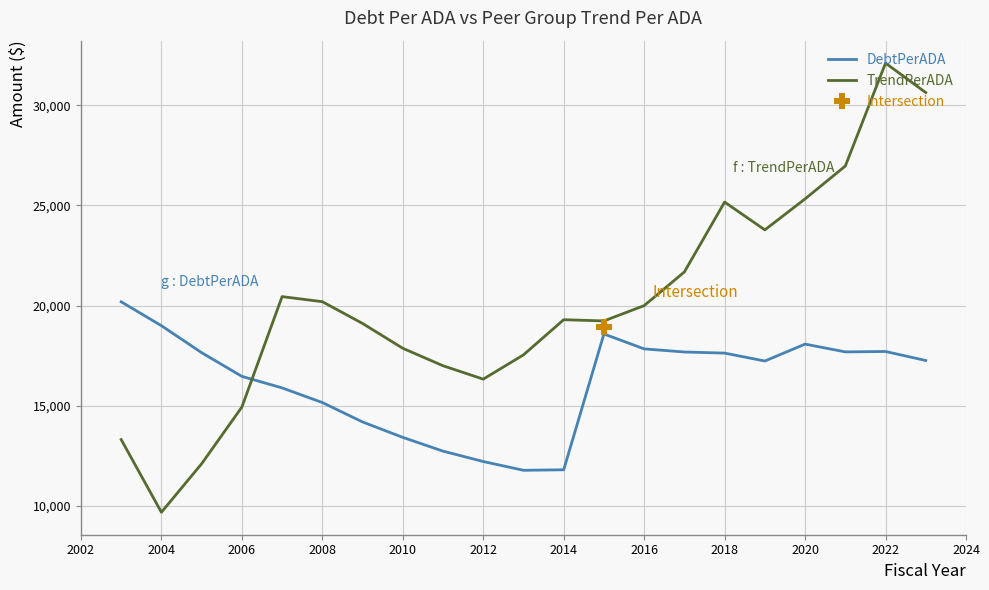

Is the value of DebtPerADA at 2006 greater than the value of TrendPerADA at 2008?

No